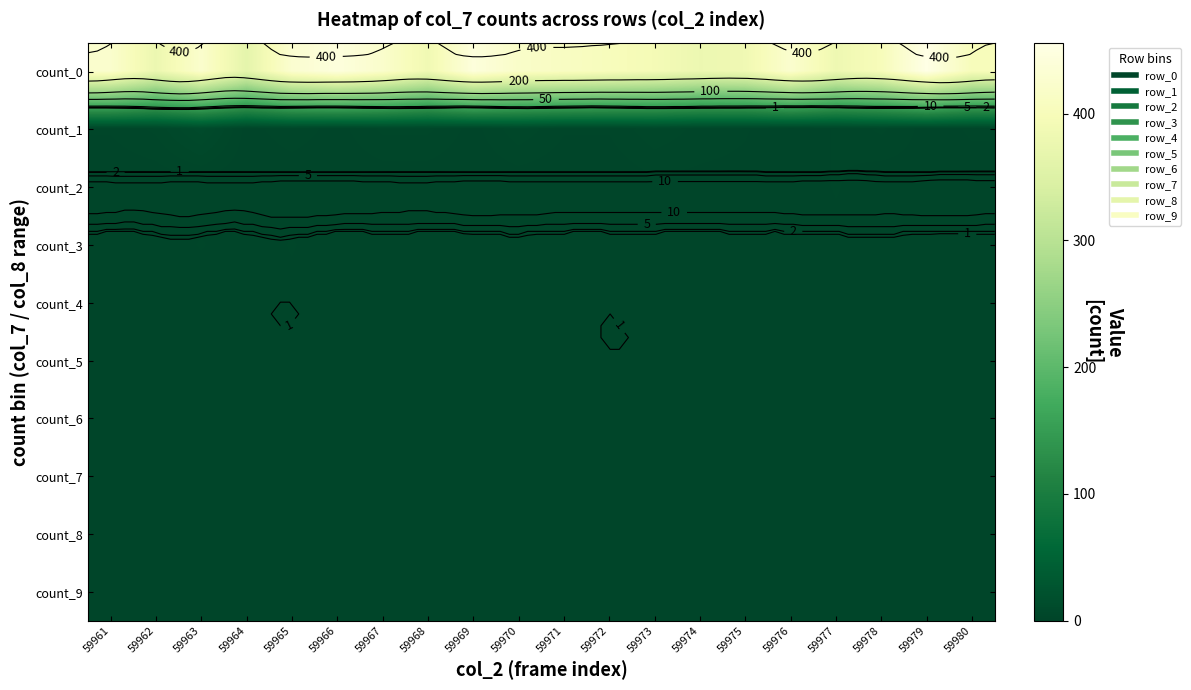

List the labels in order of count_1 value, largest first.

59963, 59970, 59973, 59962, 59967, 59968, 59978, 59965, 59974, 59961, 59971, 59972, 59975, 59977, 59980, 59964, 59966, 59969, 59979, 59976